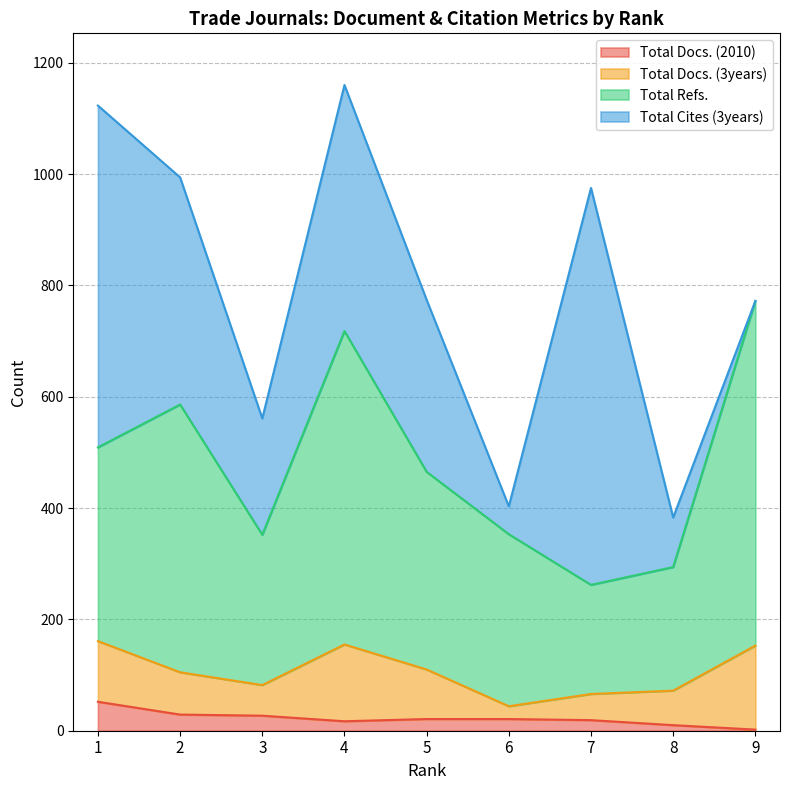

List the labels in order of Total Refs. value, smallest first.

7, 8, 3, 6, 5, 1, 2, 4, 9